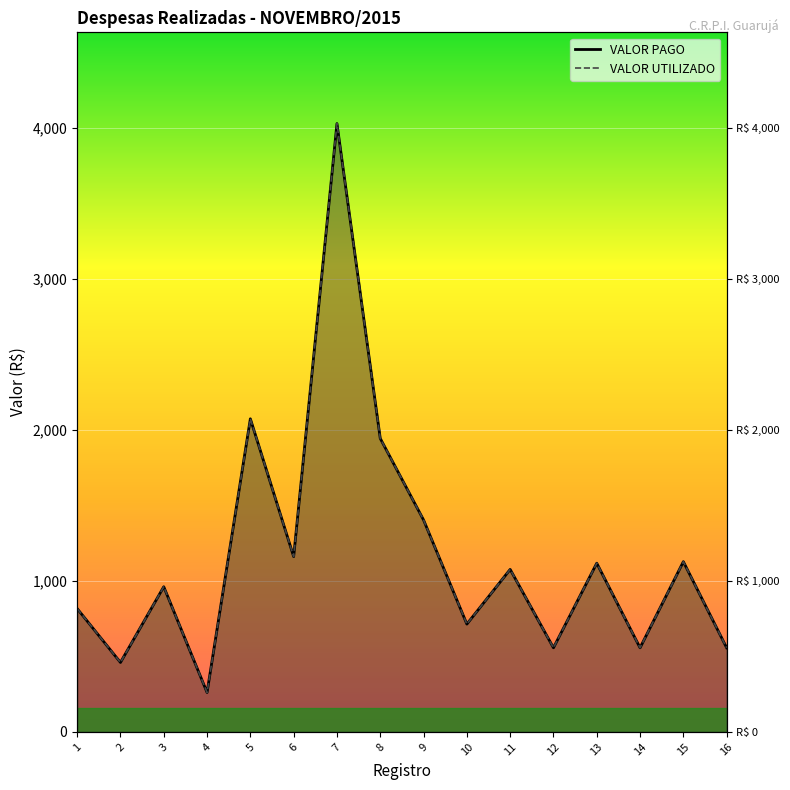

The VALOR UTILIZADO series shows 1561.0 at 6. True or false?

False